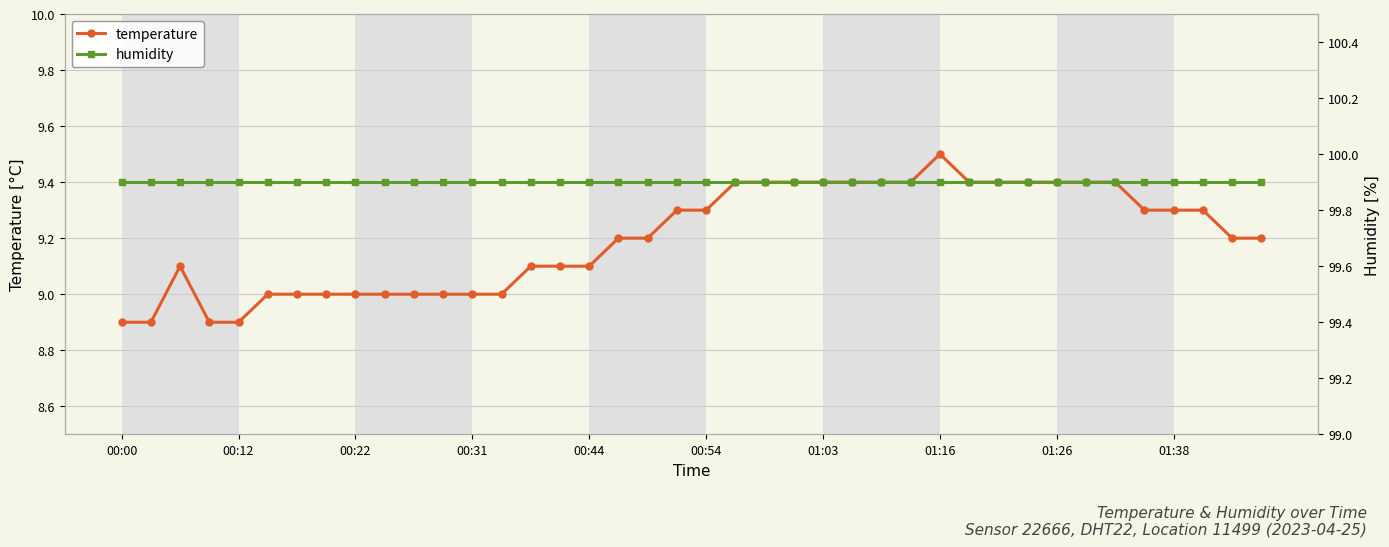

The value of temperature at 00:44 is 9.1. True or false?

True